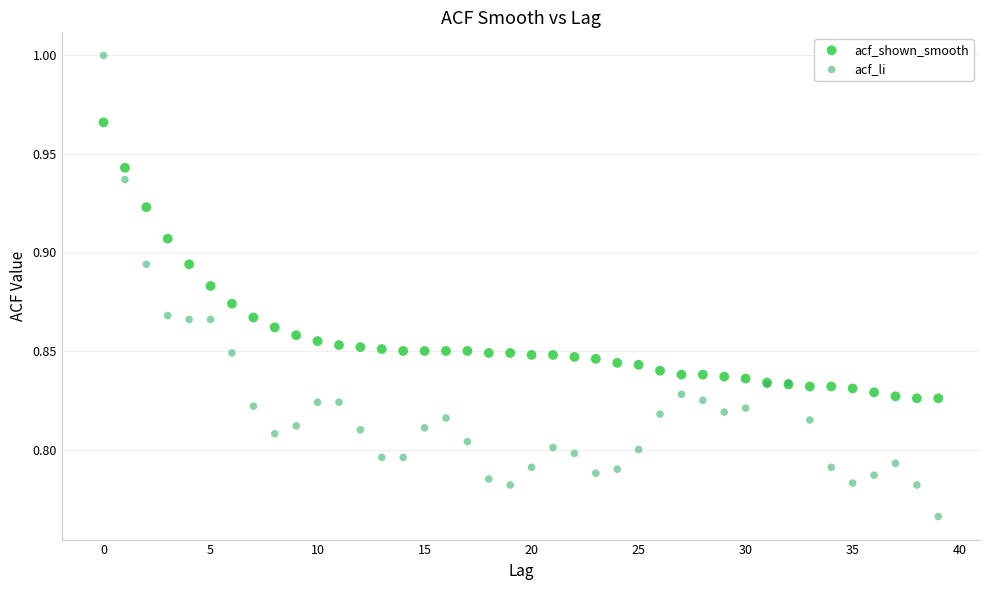

Which series contains the highest Y value?

acf_li